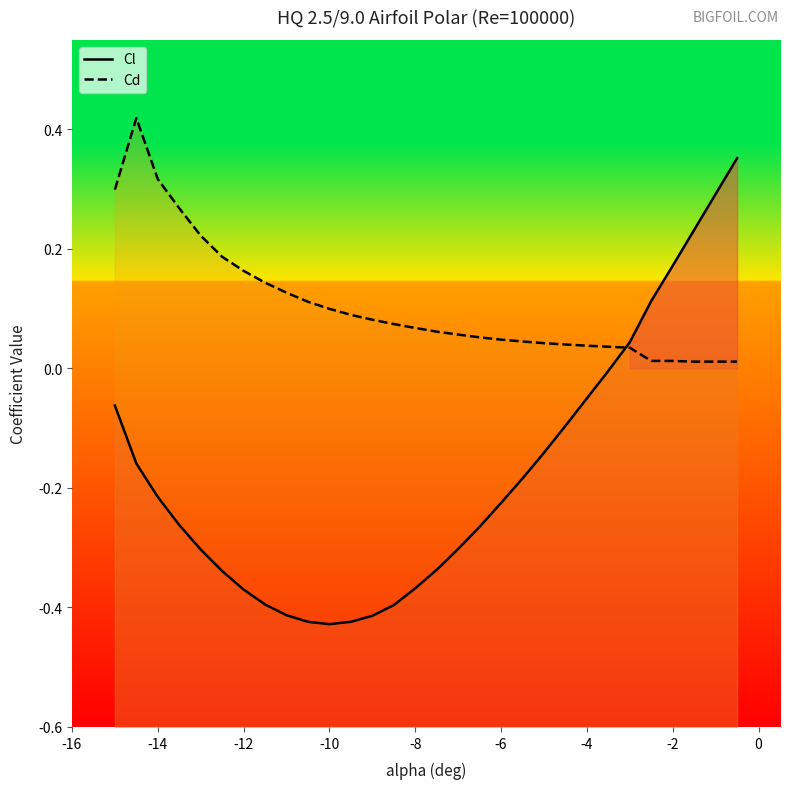

What is the sum of the Cl values at -14.5 and -3?

-0.1